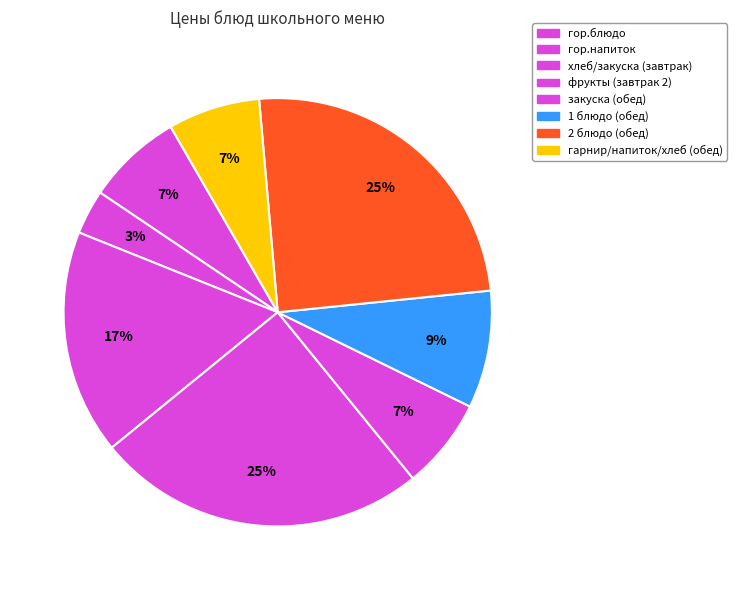

How many segments does this pie chart have?

8